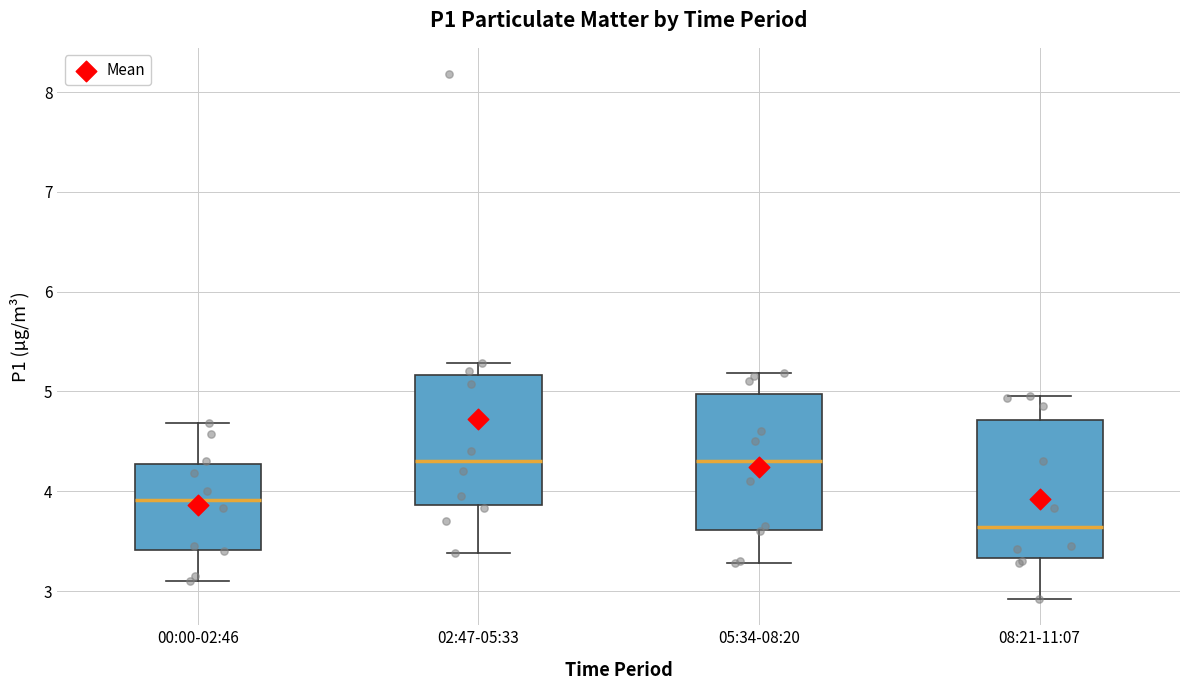

Where is the upper edge of the box for 08:21-11:07 on the y-axis? The values are not printed on the chart, so give them approximately, as read against the axis.

4.7